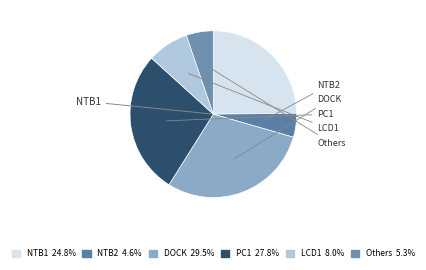

Count the number of slices in the pie.

6